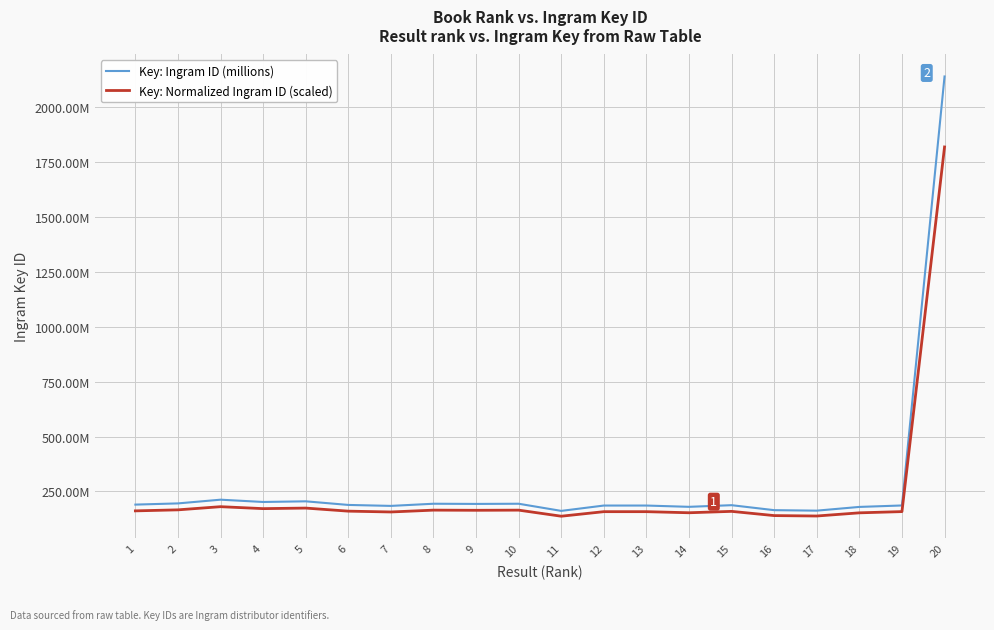

What is the average value of the Key: Normalized Ingram ID (scaled) series?

242.1